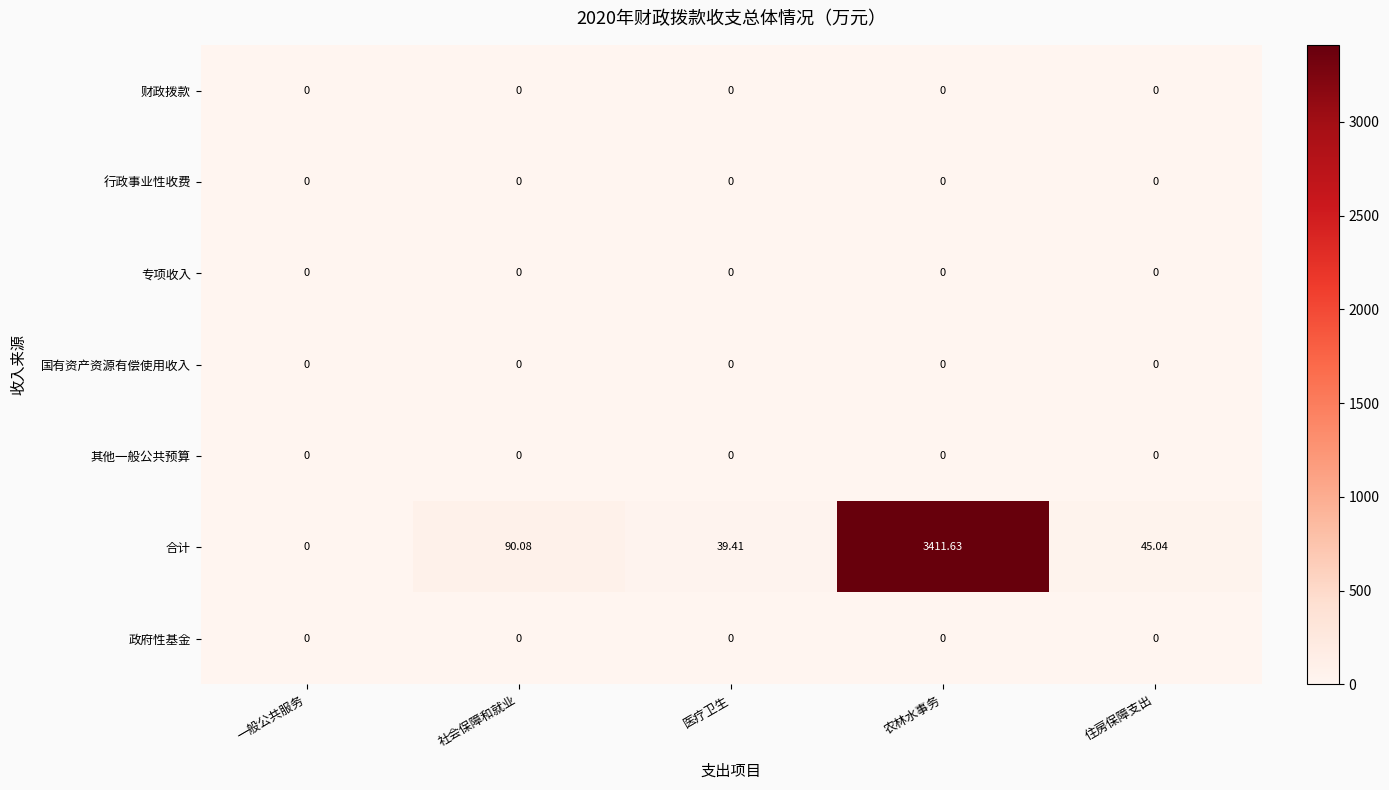

What is the total value across all series at 医疗卫生?

39.4